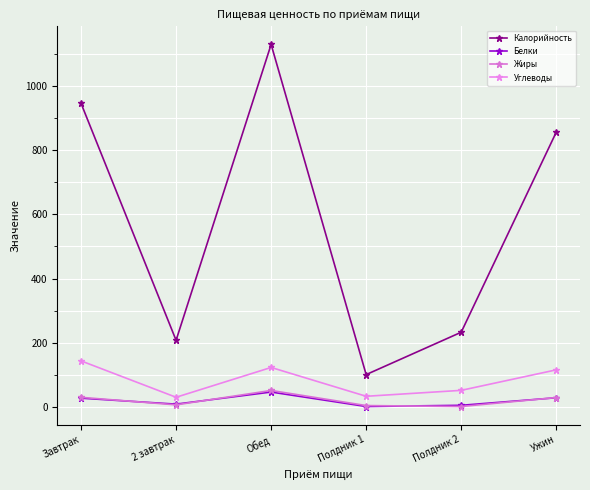

What are all the series names shown in the legend?

Калорийность, Белки, Жиры, Углеводы